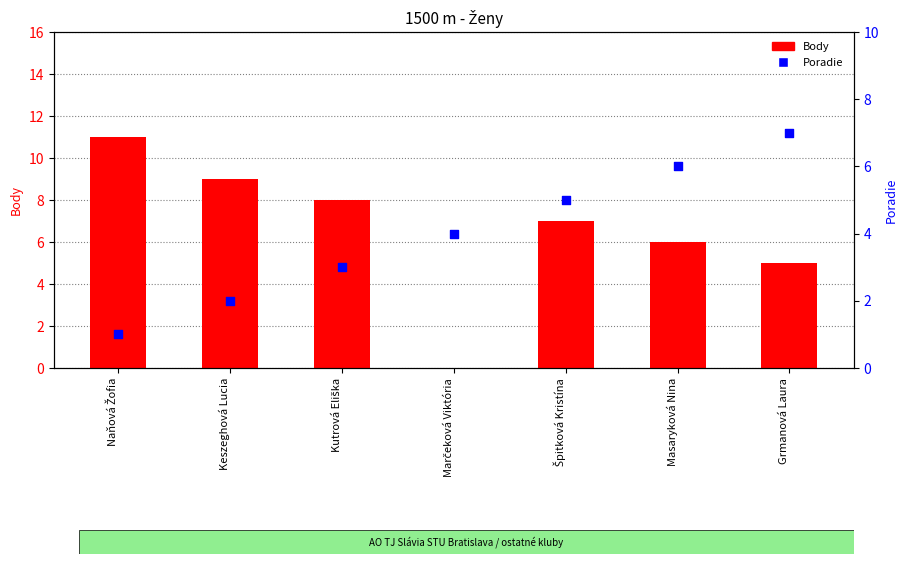

What are all the series names shown in the legend?

Body, Poradie